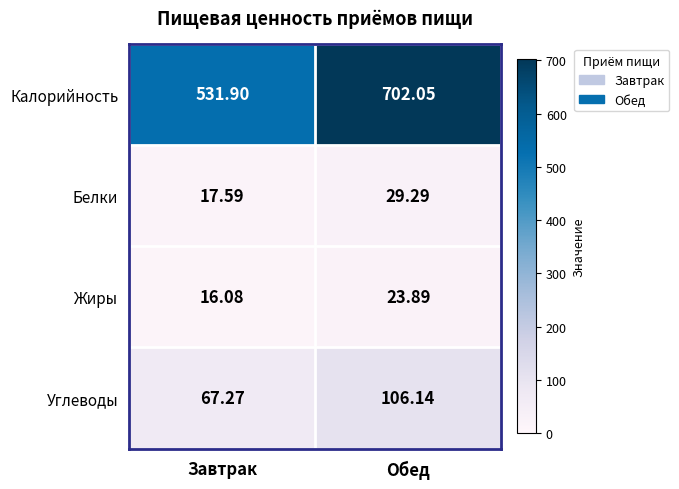

Which series changed the most between Завтрак and Обед?

Калорийность